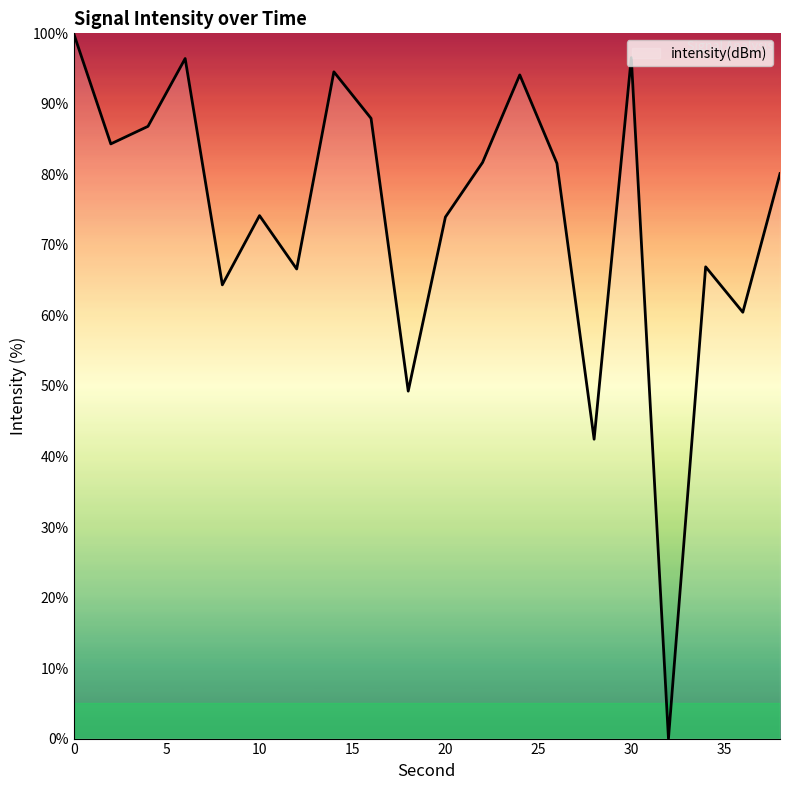

What is the greatest value displayed?

100.0